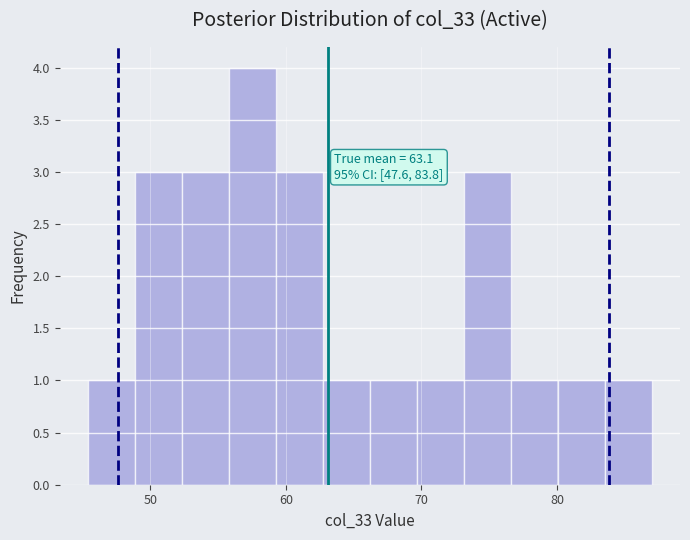

Read against the x-axis, roughly where is the centre of the tallest bar?

58